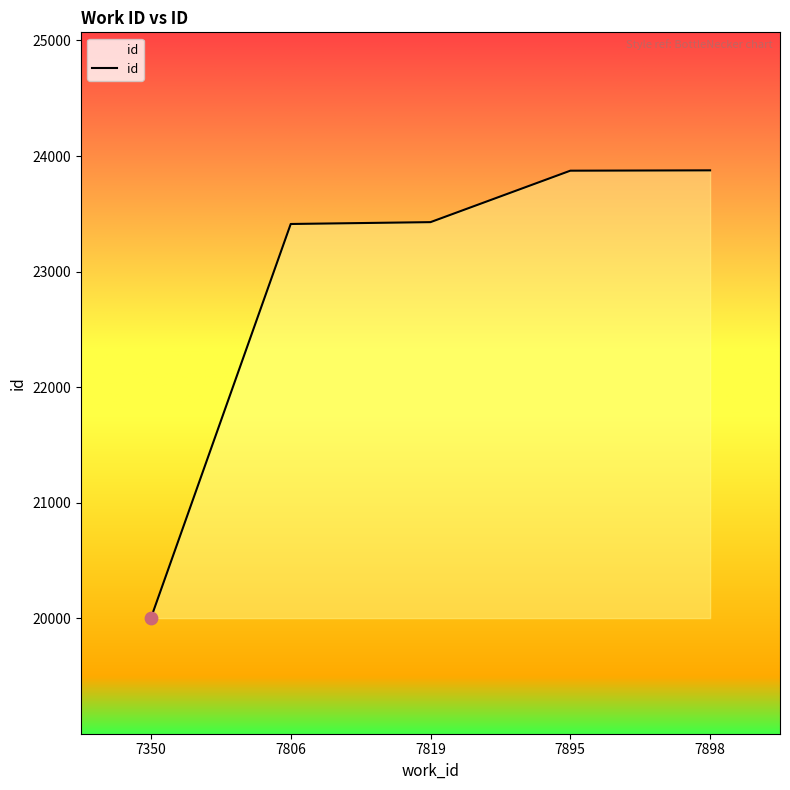

Which has a higher value, 7350 or 7895?

7895